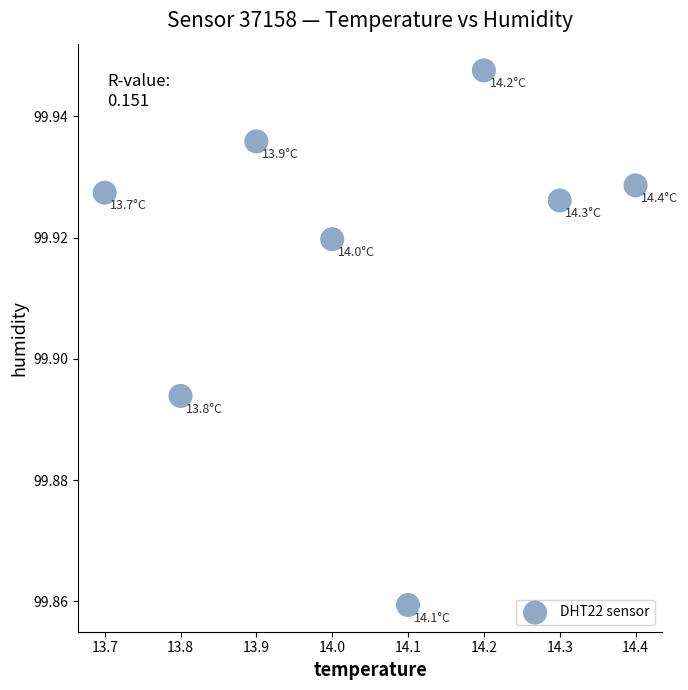

What is the range of X values (max minus min)?

0.7